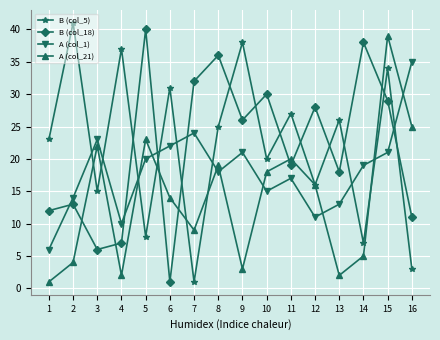

True or false: A (col_1) and B (col_18) cross at least once.

True